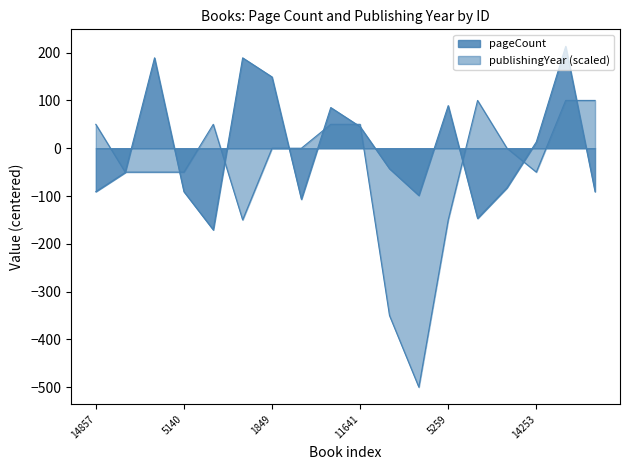

Does the chart have visible grid lines?

No